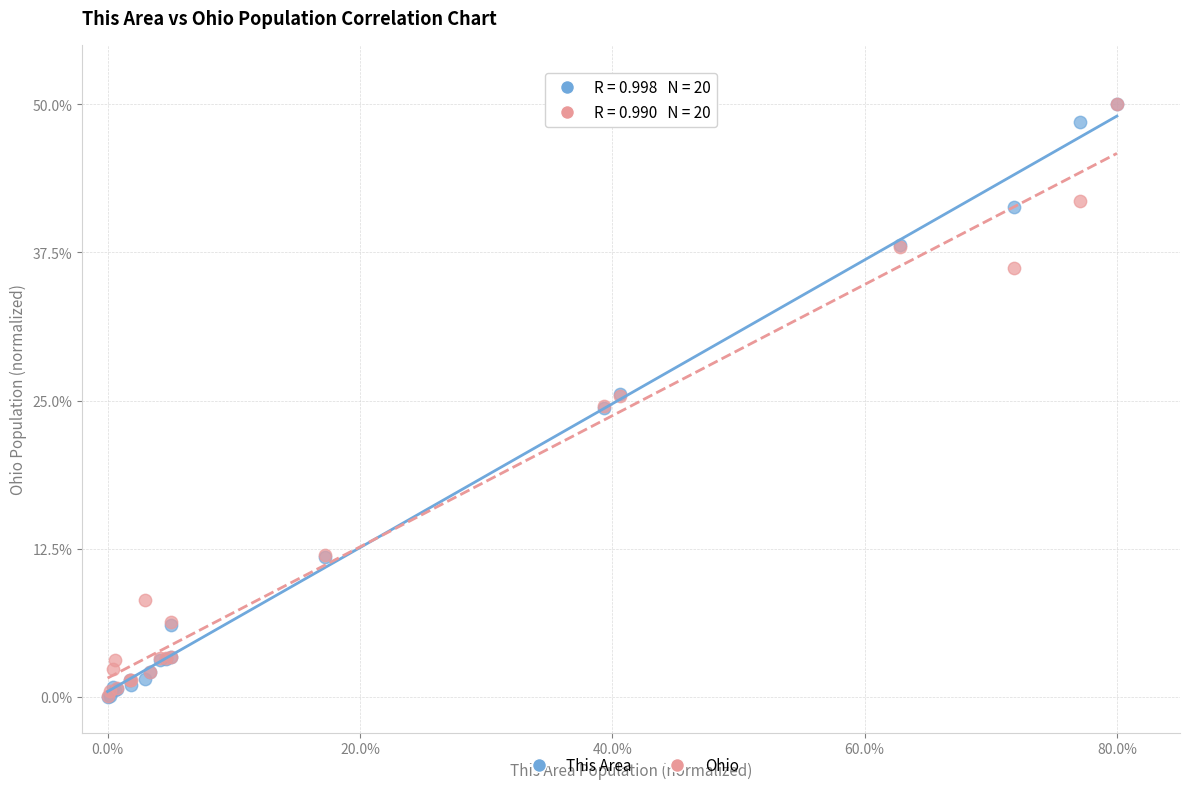

Which series has the widest spread of Y values?

This Area